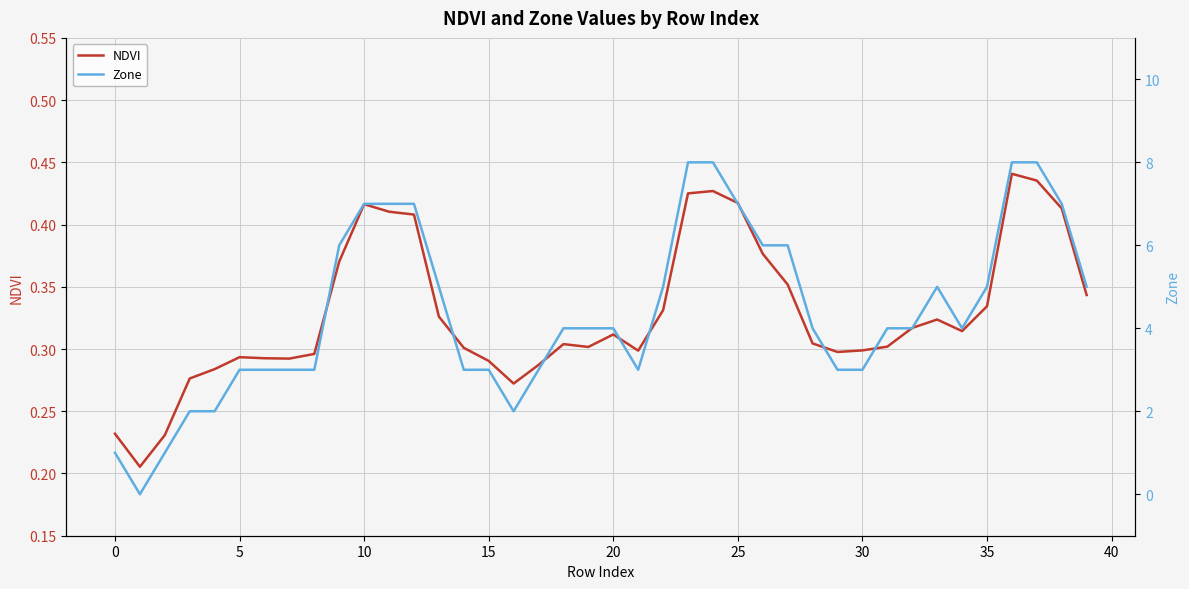

After their last crossing, which series has the higher values: NDVI or Zone?

Zone